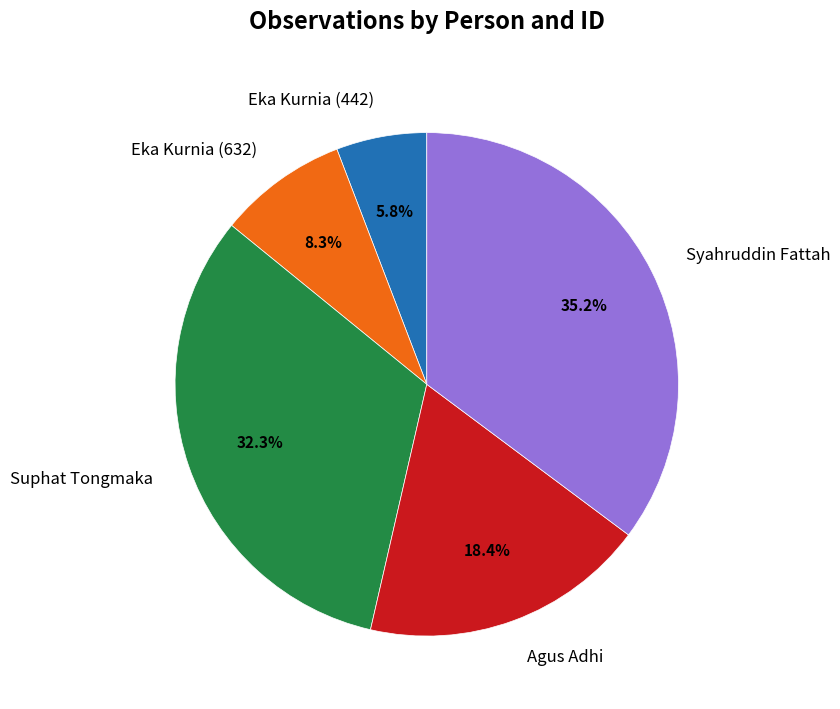

The Agus Adhi slice represents 18% of the pie. True or false?

True